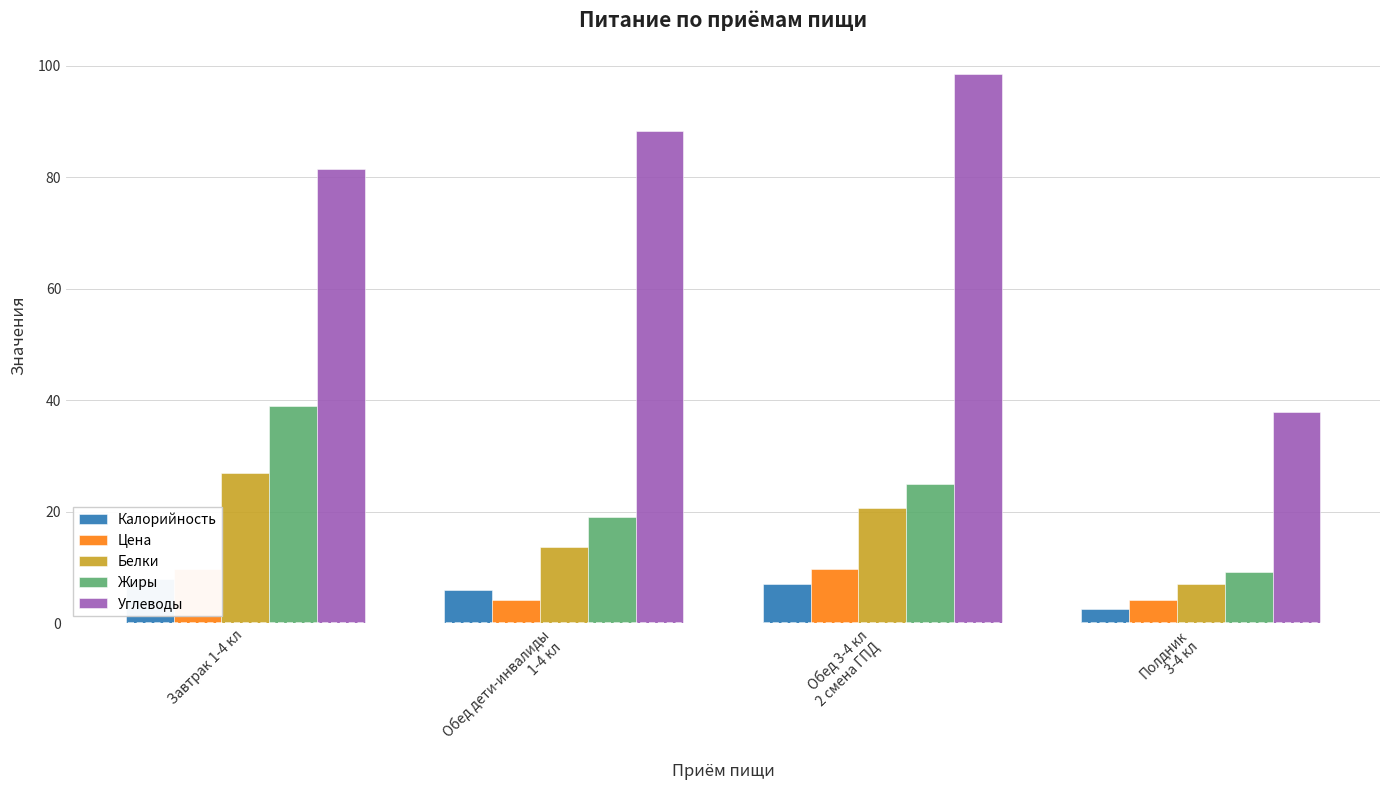

What is the label of the 3rd bar from the left?

Обед 3-4 кл
2 смена ГПД